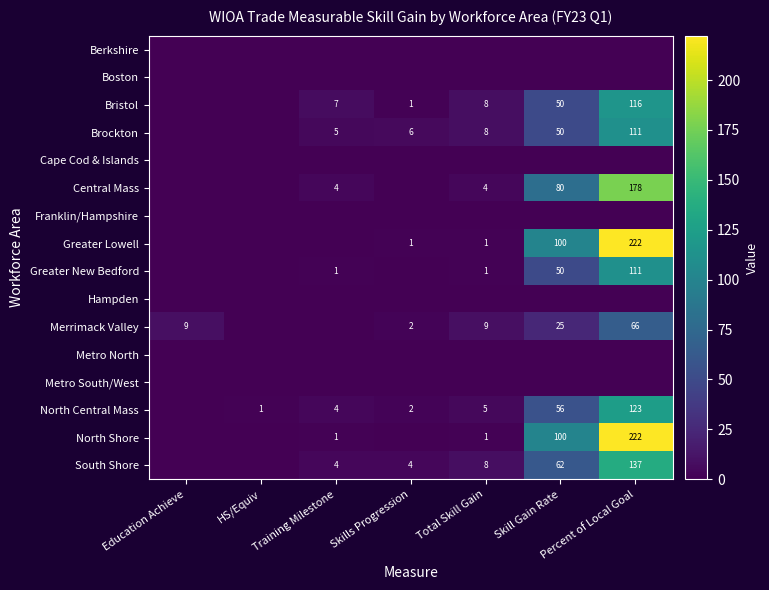

What is the sum of the Bristol values at Total Skill Gain and Education Achieve?

8.0